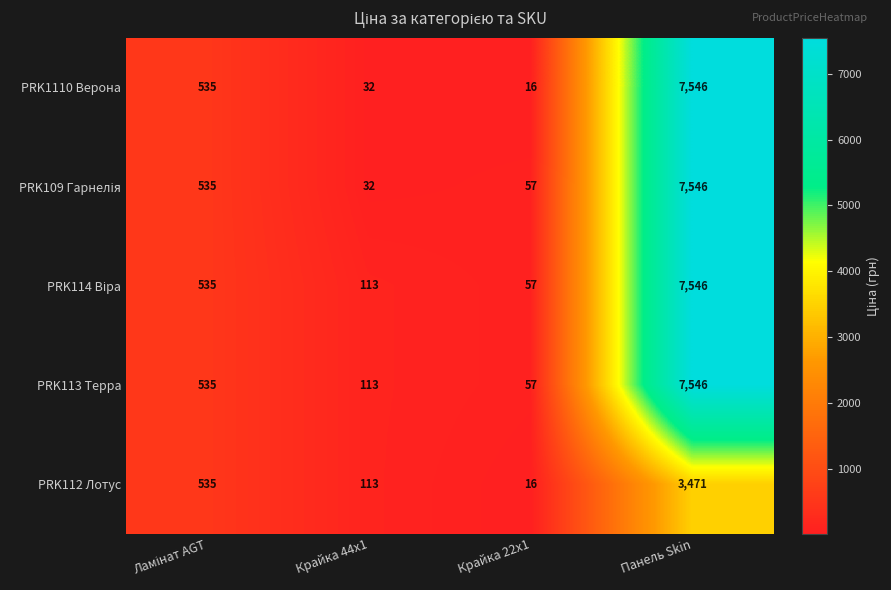

What is the total value across all series at Панель Skin?

33655